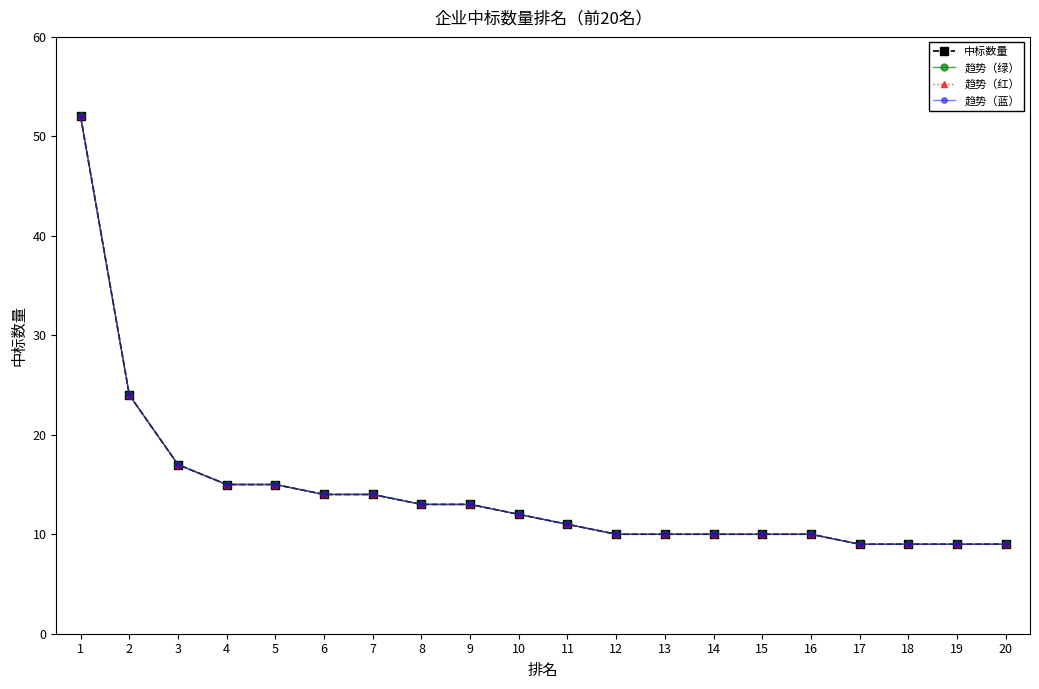

What is the greatest value displayed?

52